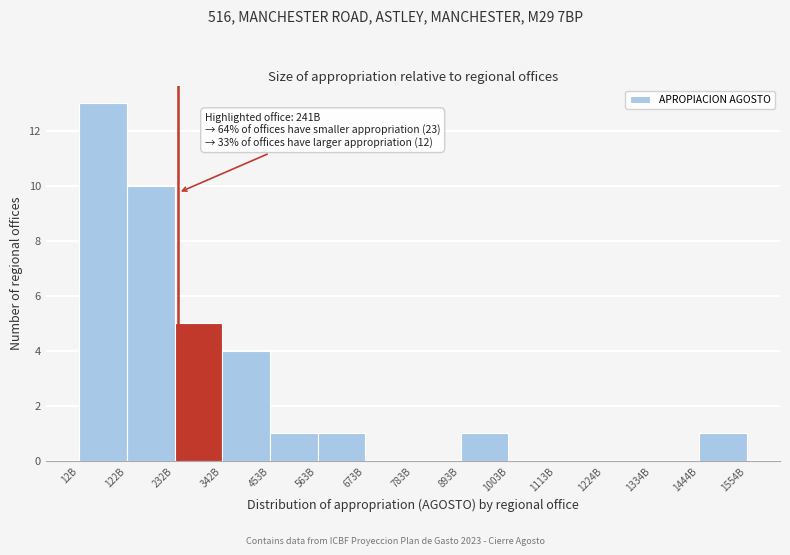

Reading left to right, list all the values displayed in this chart.

12B=13	122B=10	232B=5	342B=4	453B=1	563B=1	673B=0	783B=0	893B=1	1003B=0	1113B=0	1224B=0	1334B=0	1444B=1